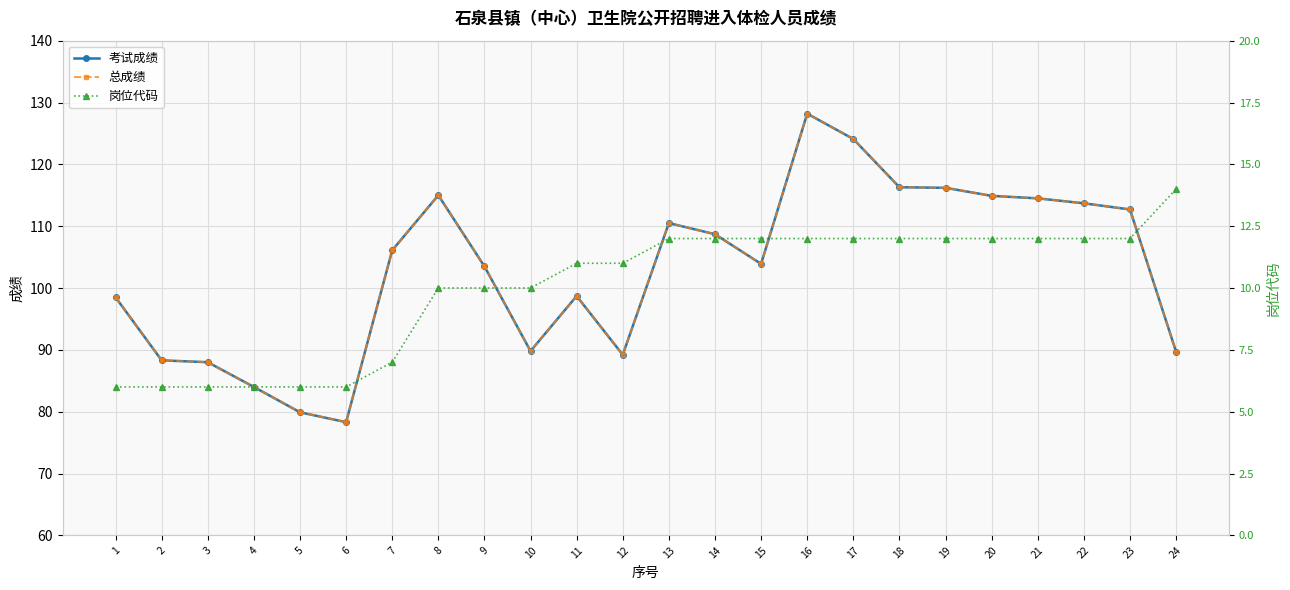

Between 15 and 11, which is larger?

15